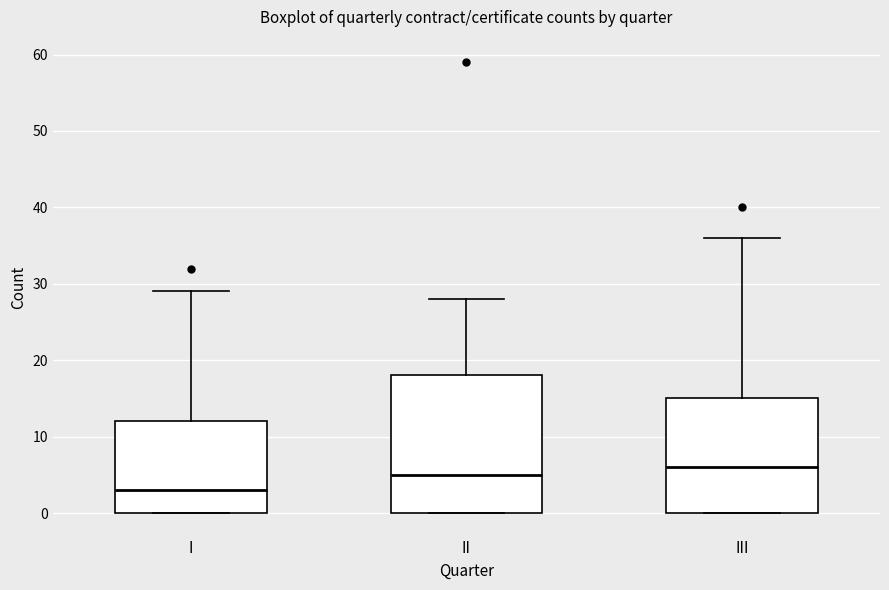

Reading left to right, transcribe this box plot: for each box, give where its median line is, the range the box spans, and where its two whiskers end, as read against the y-axis. The values are not printed on the chart, so give them approximately, as read against the axis.

I: median 3, box 0 to 12, whiskers 0 to 29
II: median 5, box 0 to 18, whiskers 0 to 28
III: median 6, box 0 to 15, whiskers 0 to 36